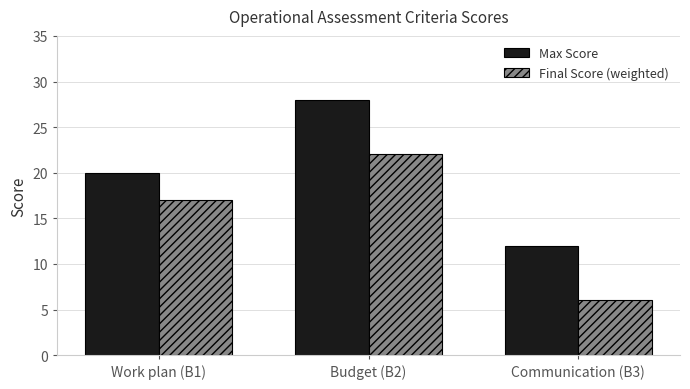

Reading left to right, list all the values displayed in this chart.

Max Score: 20	28	12
Final Score (weighted): 17	22	6